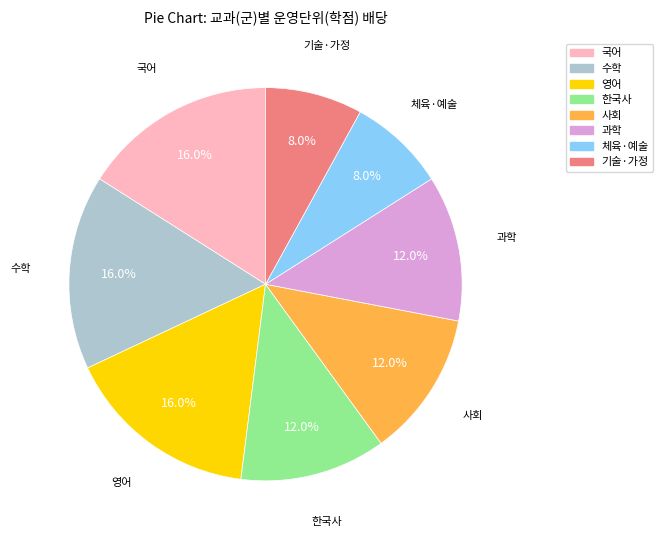

What percentage is the 수학 slice, to the nearest percent?

16%